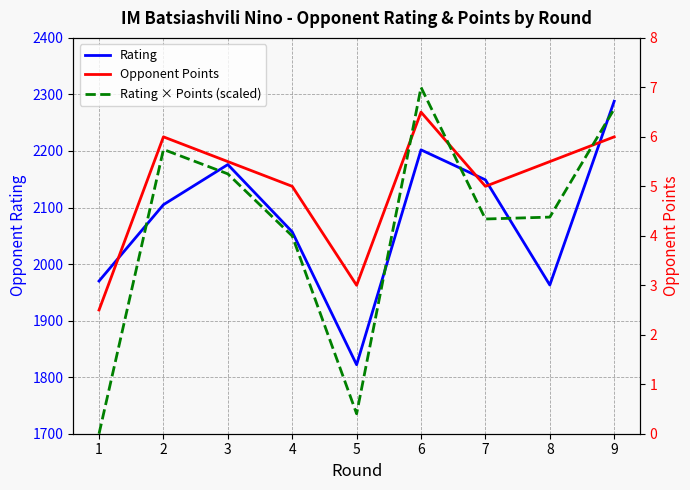

True or false: Opponent Points and Rating cross at least once.

False